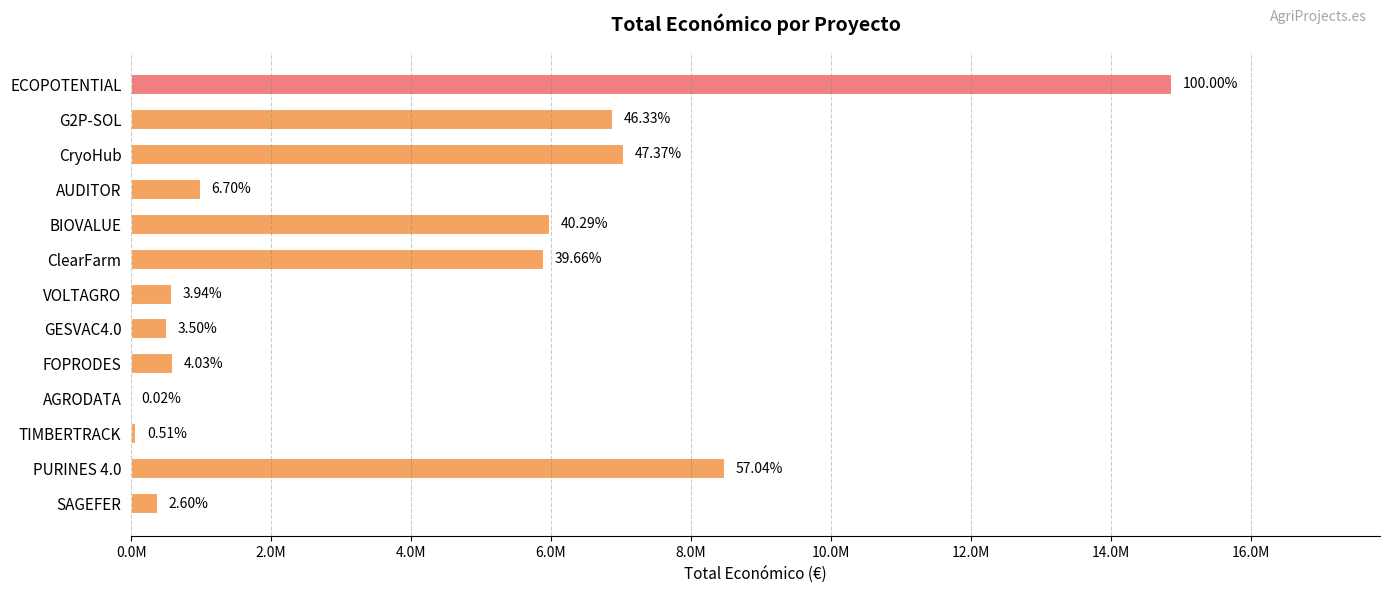

Are the bars horizontal?

Yes